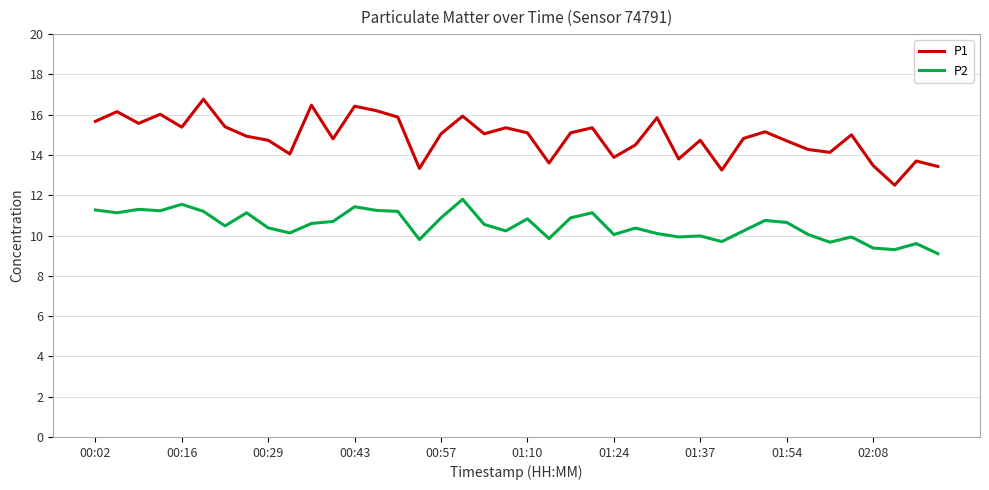

Rank the series by their maximum value, from lowest to highest.

P2, P1